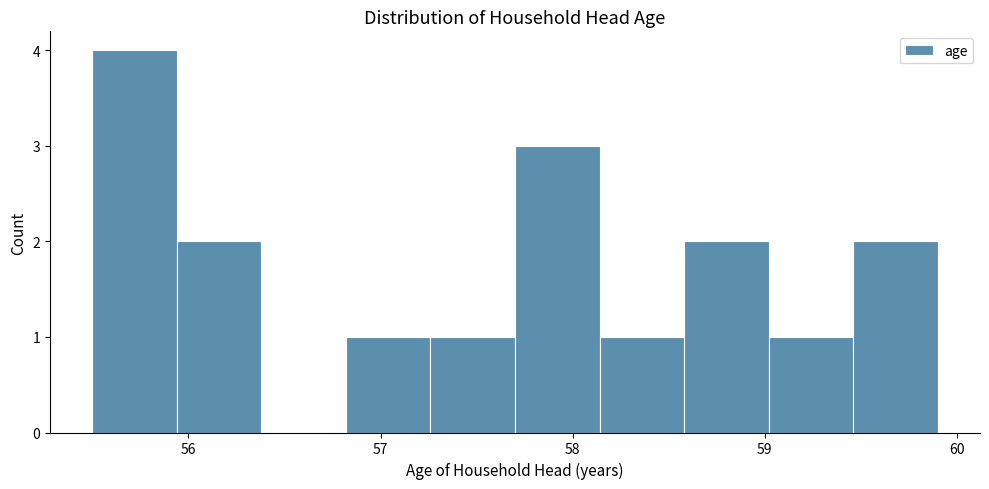

Which range on the x-axis has the tallest bar?

55.50 to 55.94